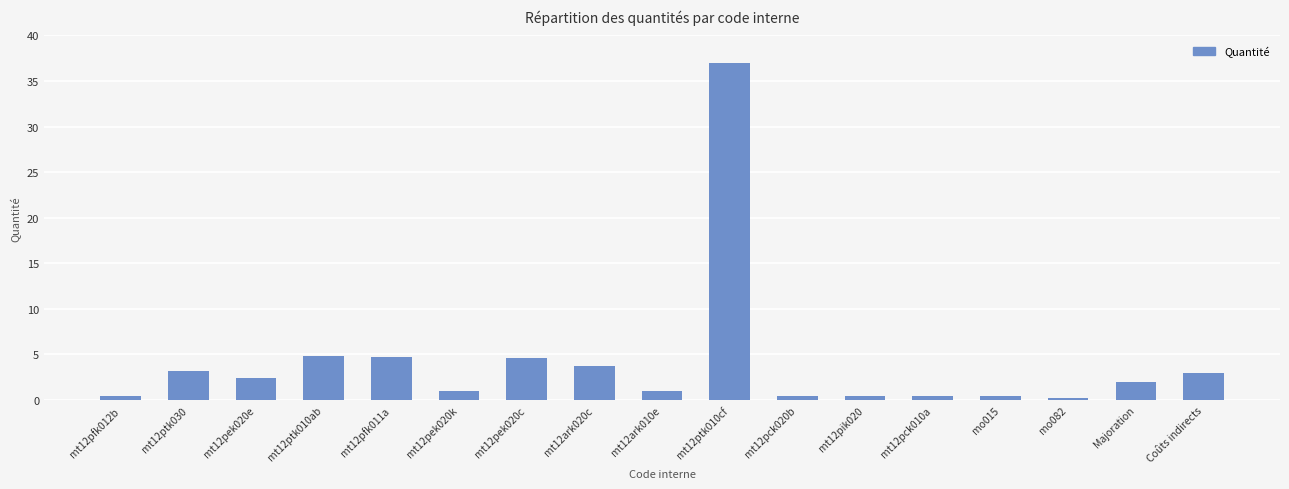

What is the label of the 1st bar from the left?

mt12pfk012b